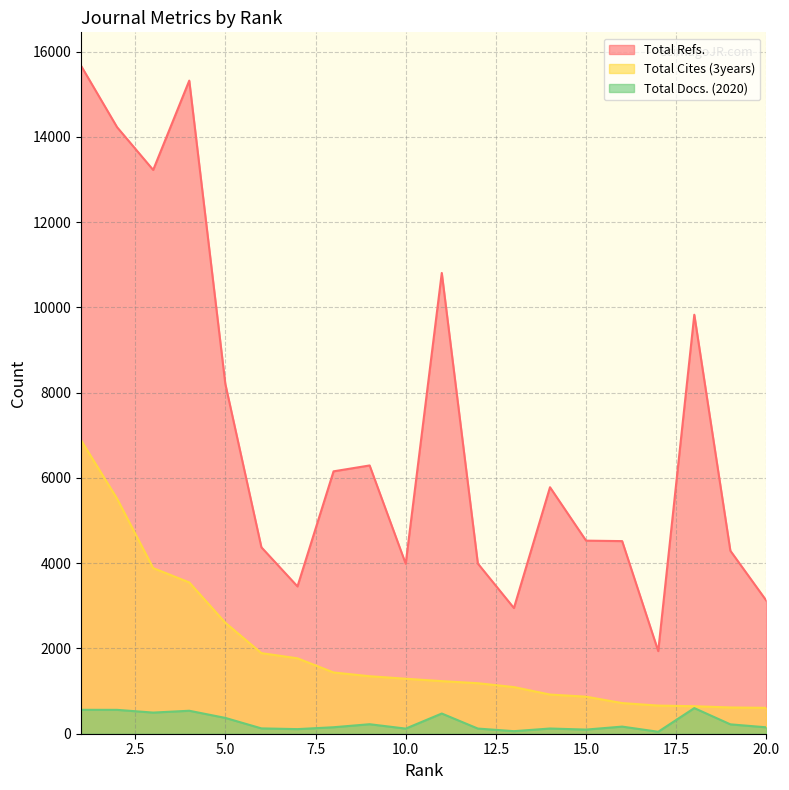

Is the value of Total Cites (3years) at 5 greater than the value of Total Refs. at 18?

No